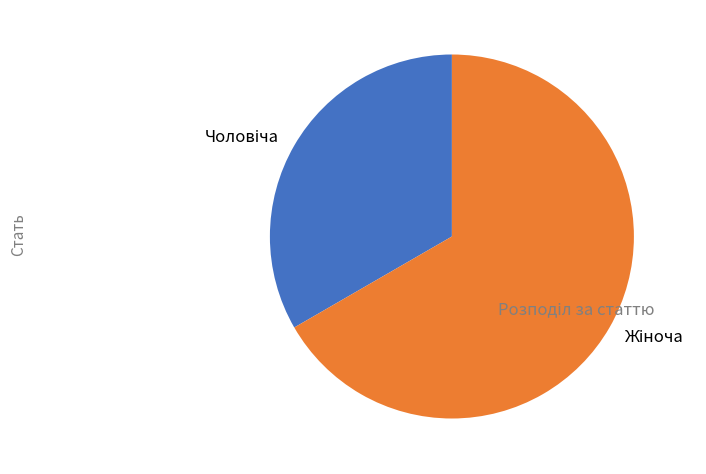

Is there a majority slice in this chart?

Yes